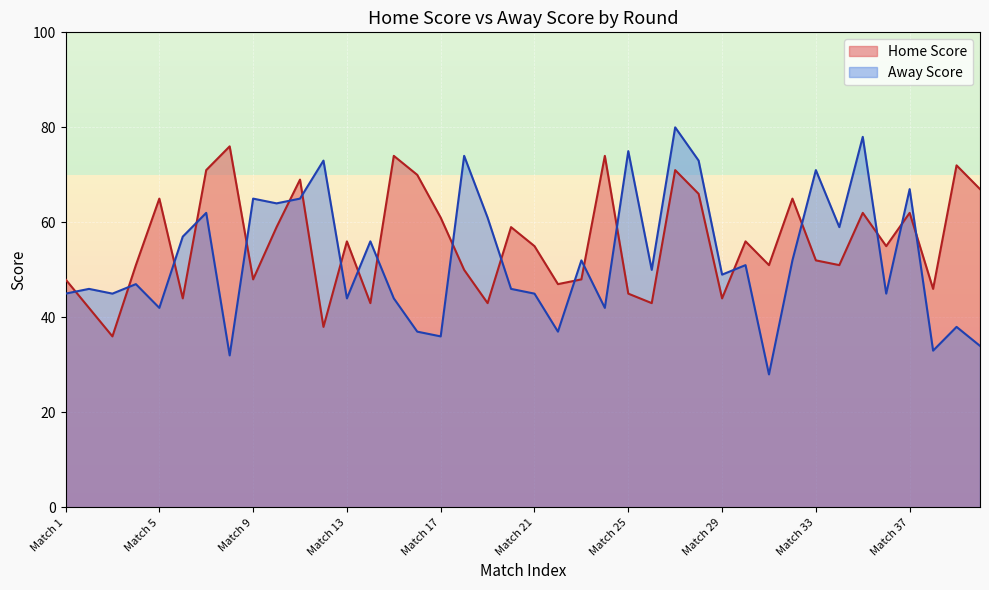

What is the sum of the Away Score values at 14 and 6?

82